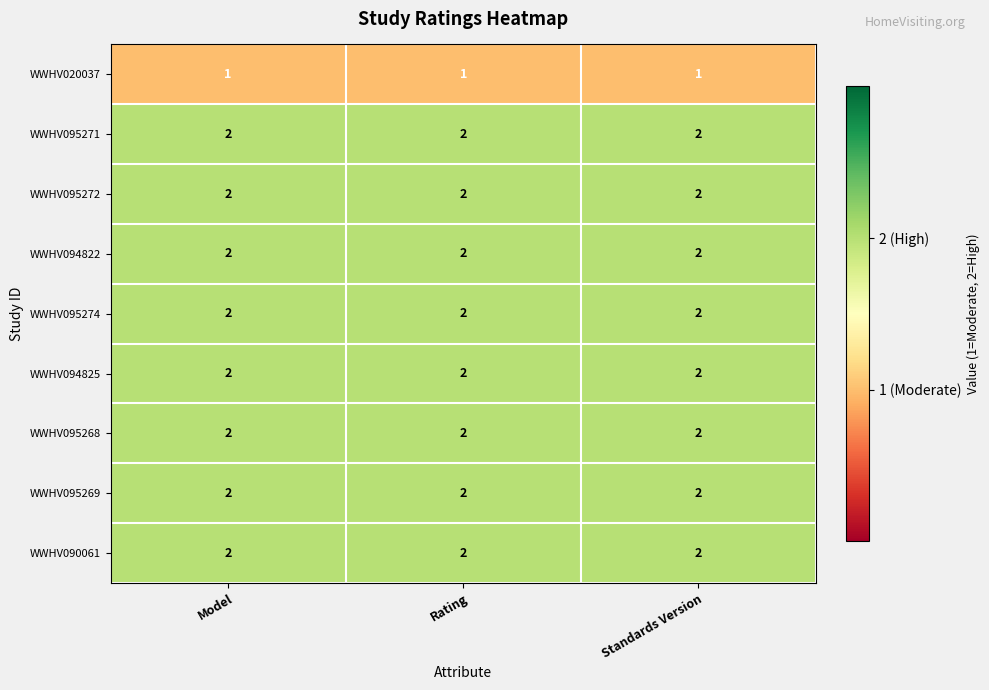

What is the total value across all series at Model?

17